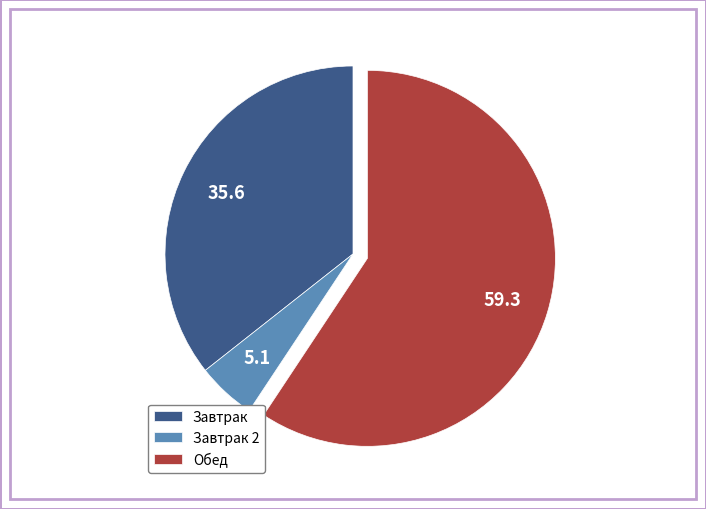

Count the number of slices in the pie.

3